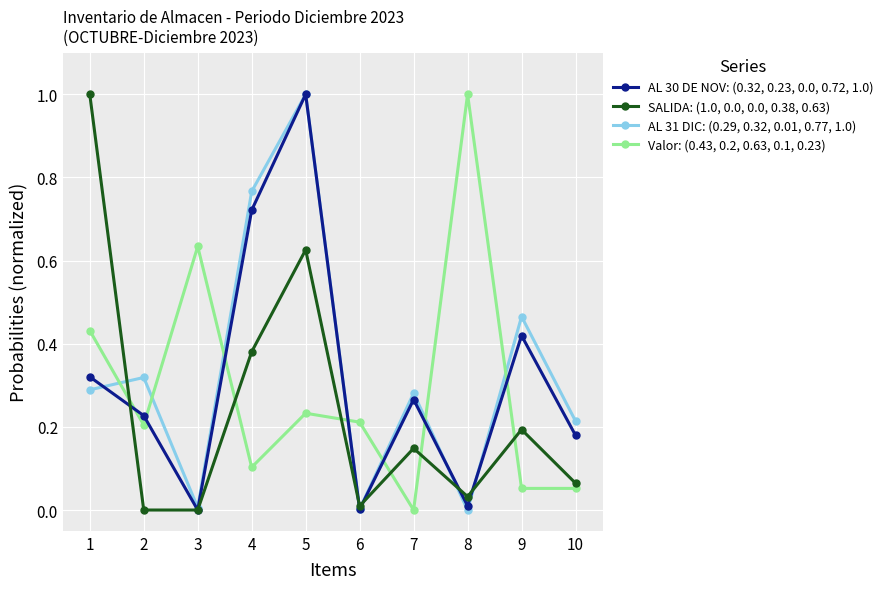

True or false: AL 31 DIC: (0.29, 0.32, 0.01, 0.77, 1.0) has more than 0 interior local peaks.

True